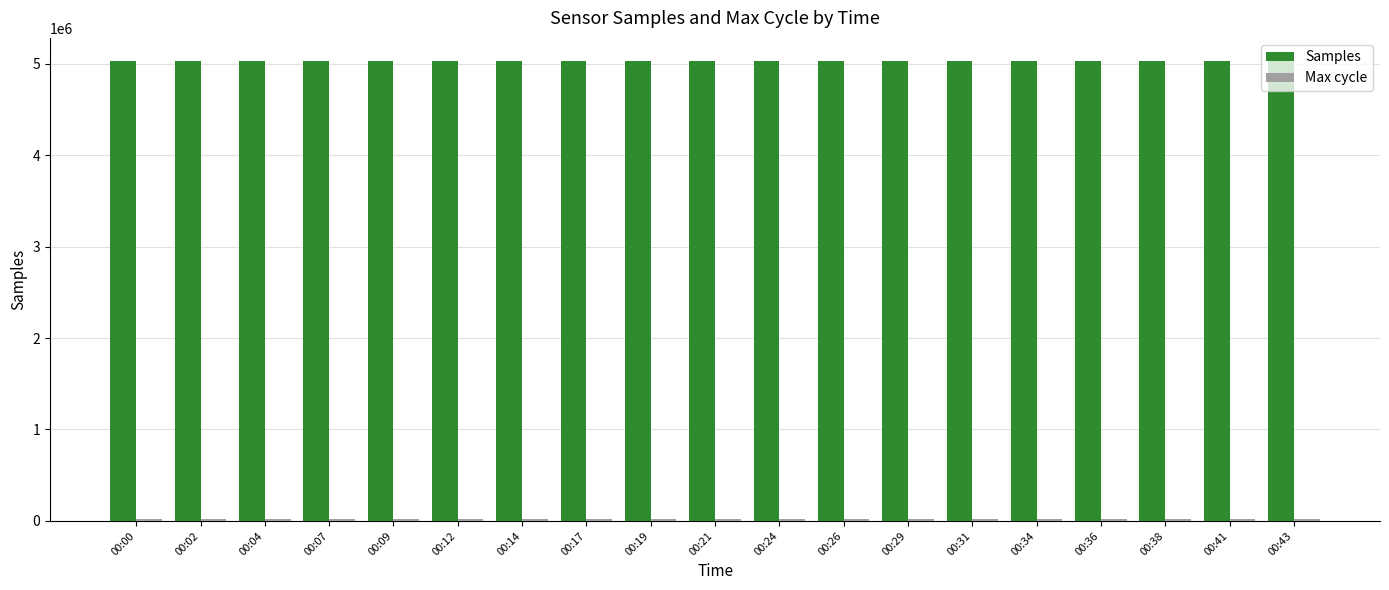

What is the difference between the Samples values at 00:00 and 00:31?

123